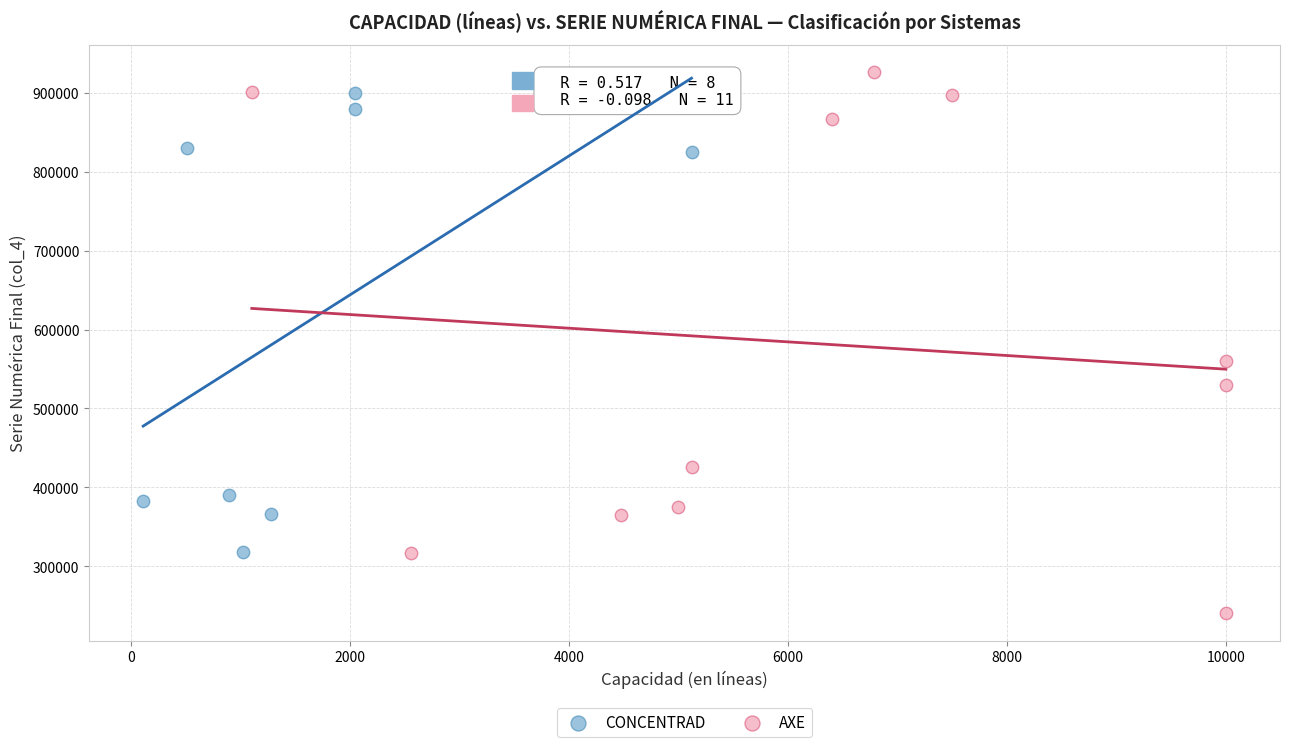

What are all the series names shown in the legend?

CONCENTRAD, AXE